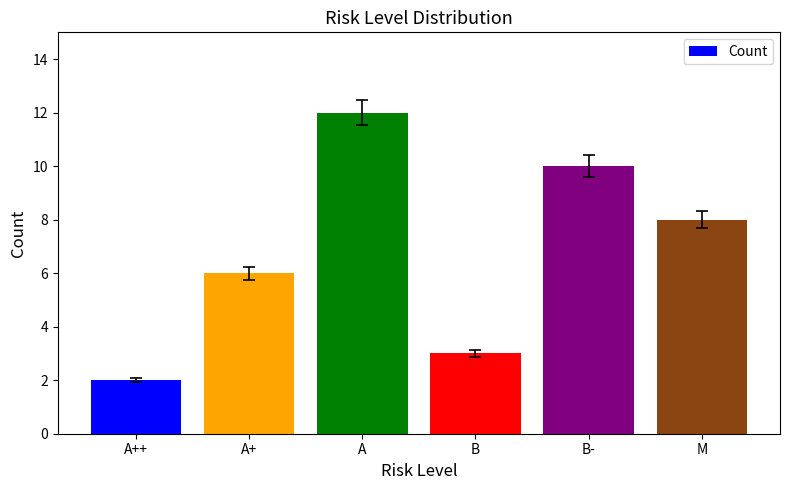

The value at A+ is 6. True or false?

True